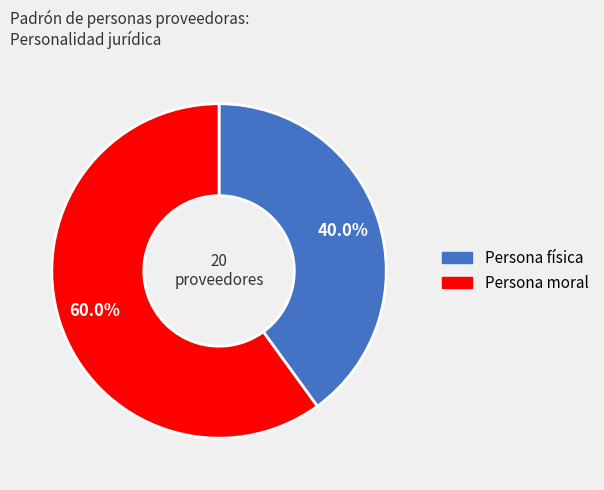

How many segments does this pie chart have?

2